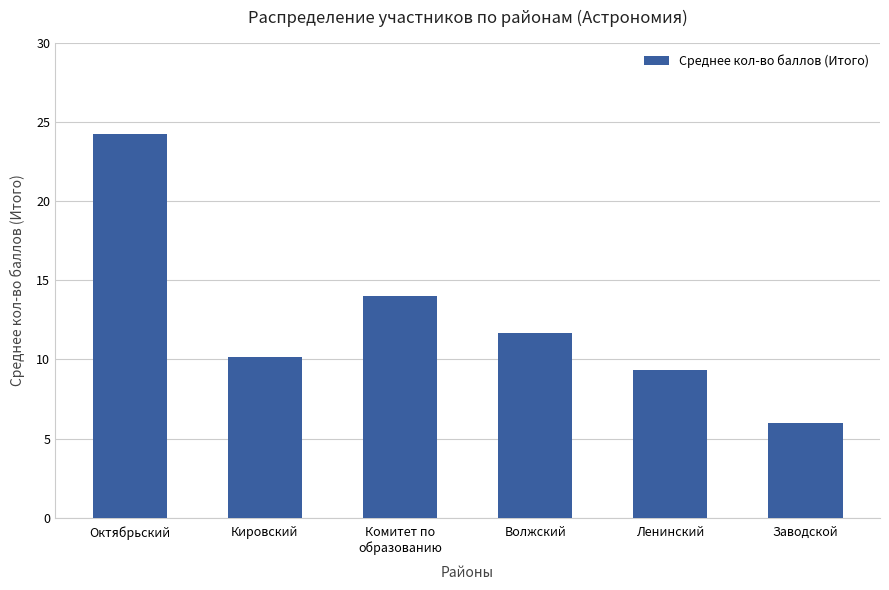

Rank the categories by value from highest to lowest.

Октябрьский, Комитет по
образованию, Волжский, Кировский, Ленинский, Заводской